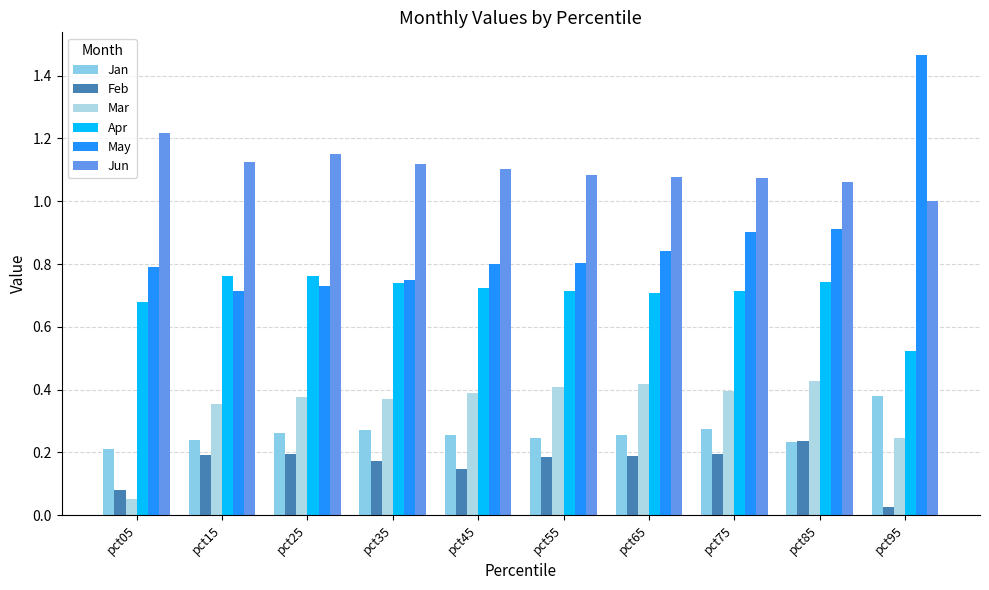

The Jan series shows 0.1 at pct45. True or false?

False